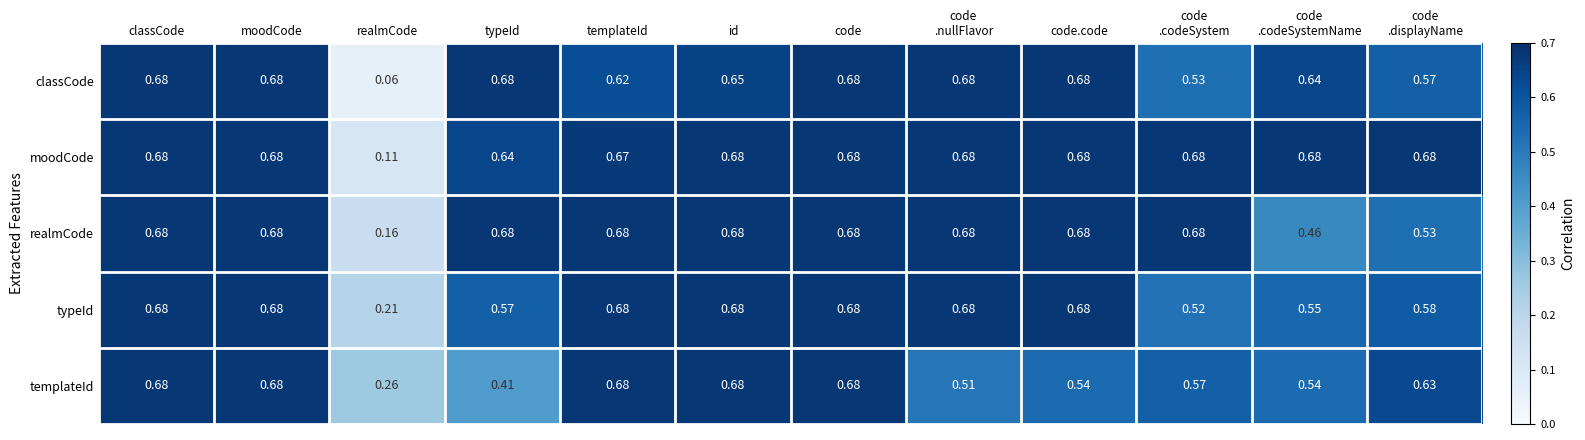

Which category has the lowest value in the classCode series?

realmCode